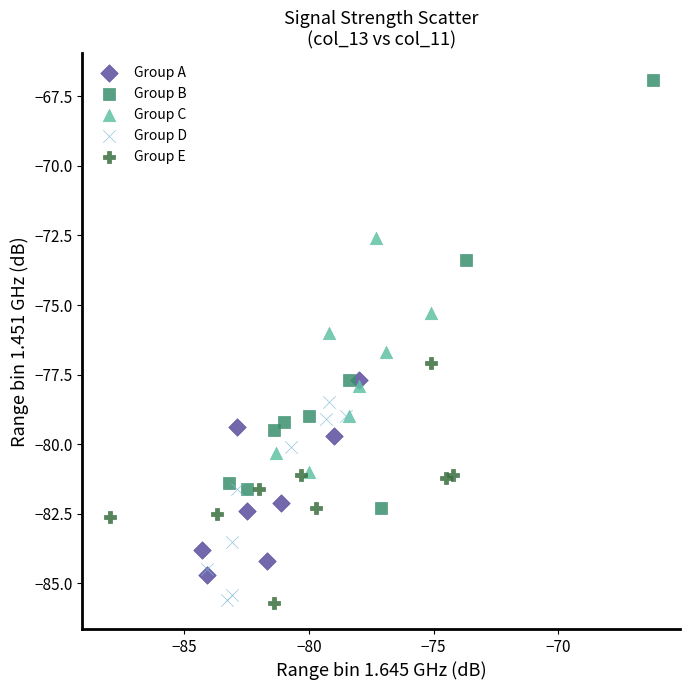

Which series reaches the maximum Y coordinate?

Group B